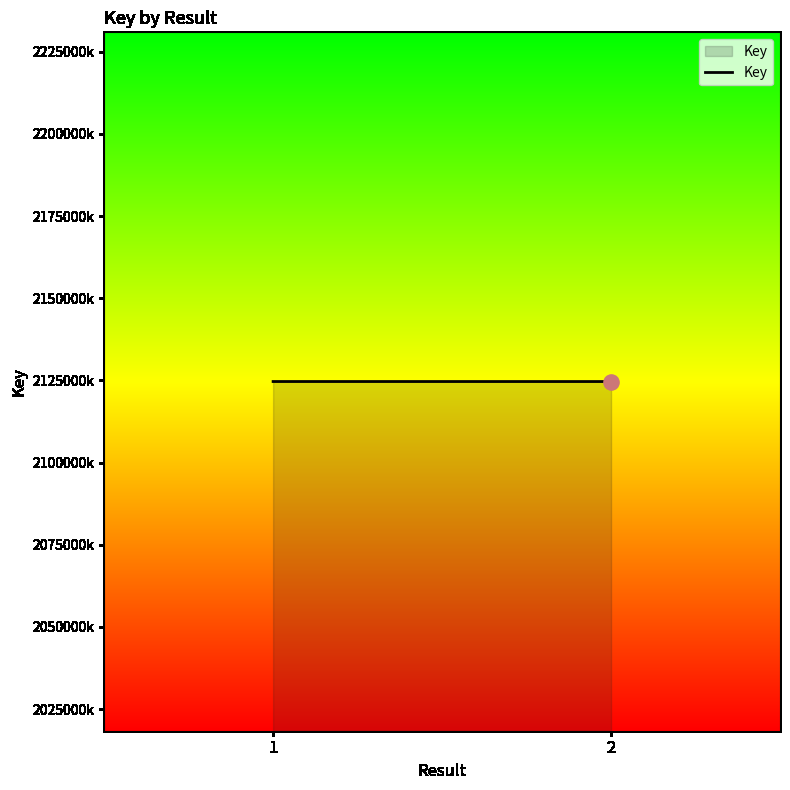

What is the change in value from 1 to 2?

-5712